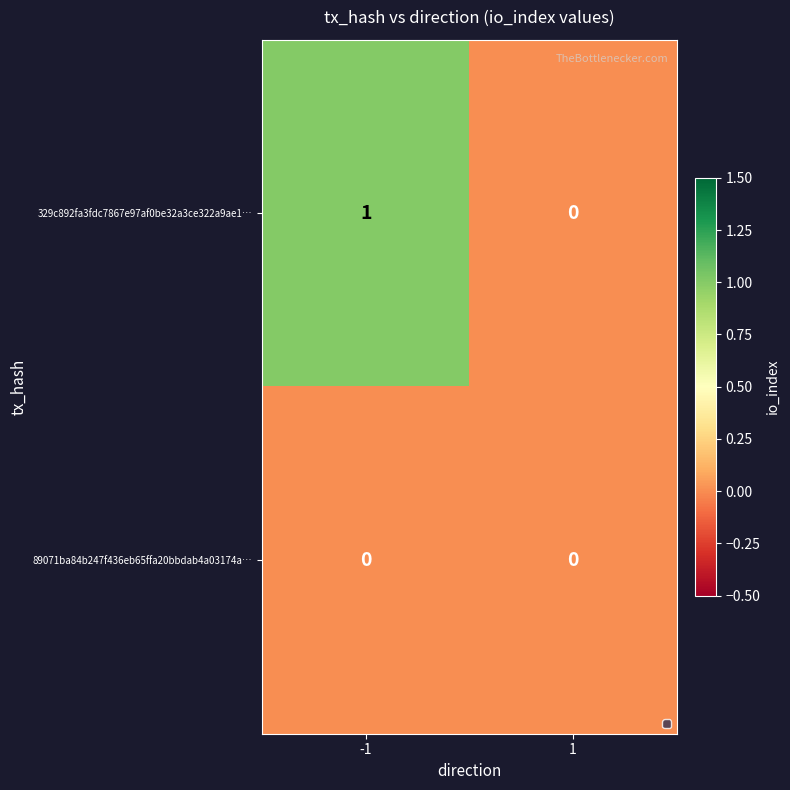

What is the total value across all series at -1?

1